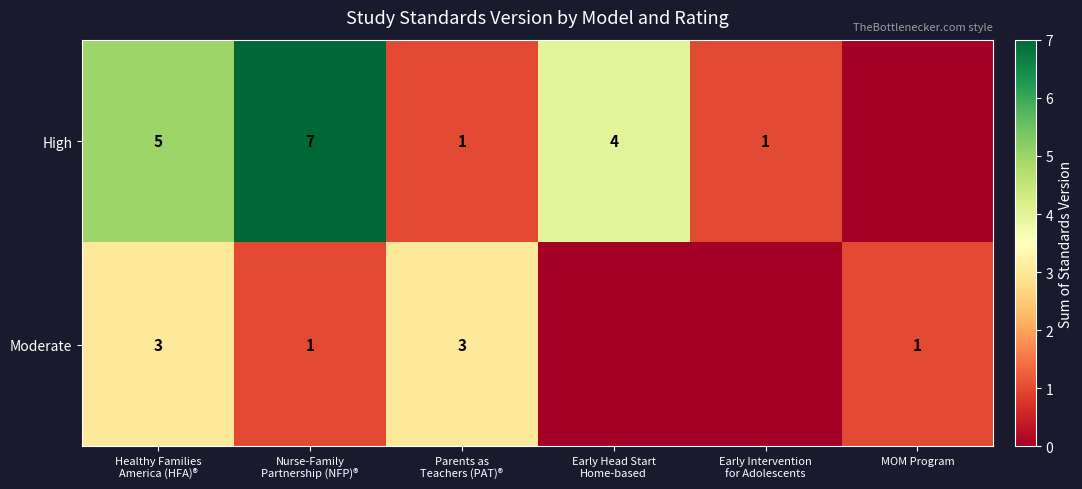

What is the maximum value for High?

7